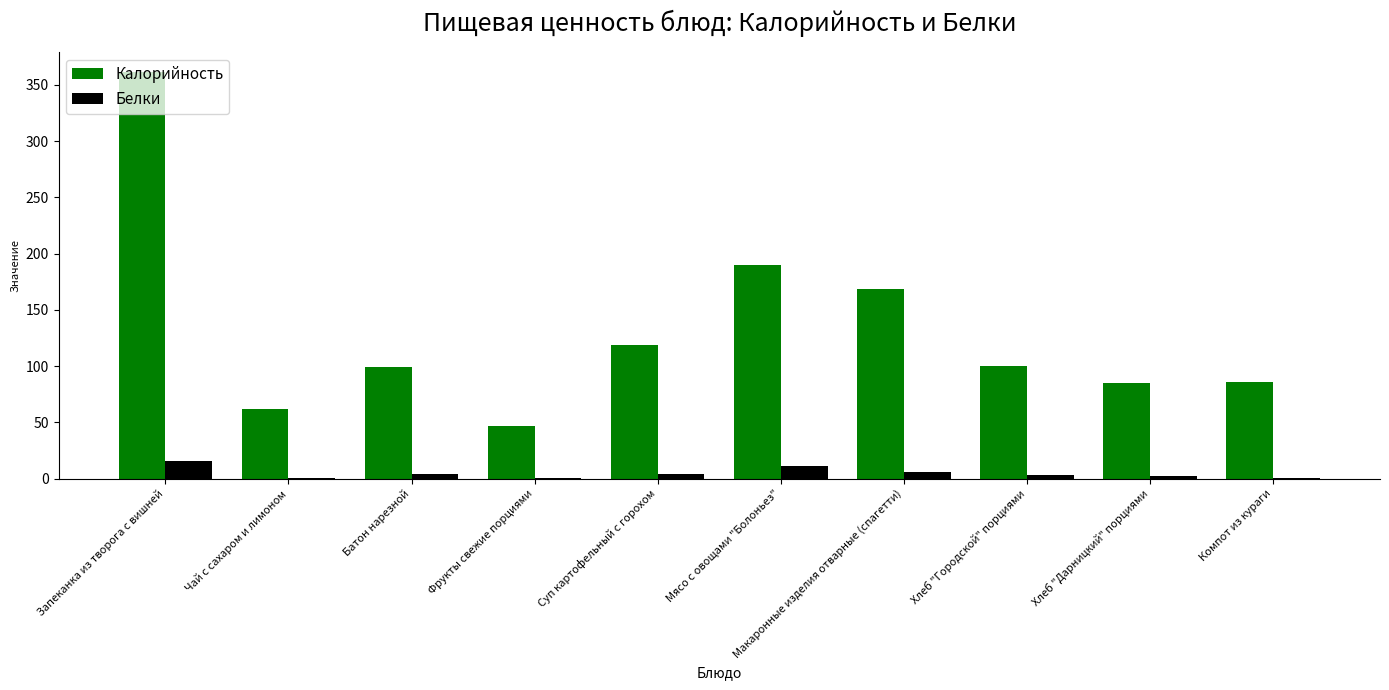

What is the total value across all series at Фрукты свежие порциями?

47.4